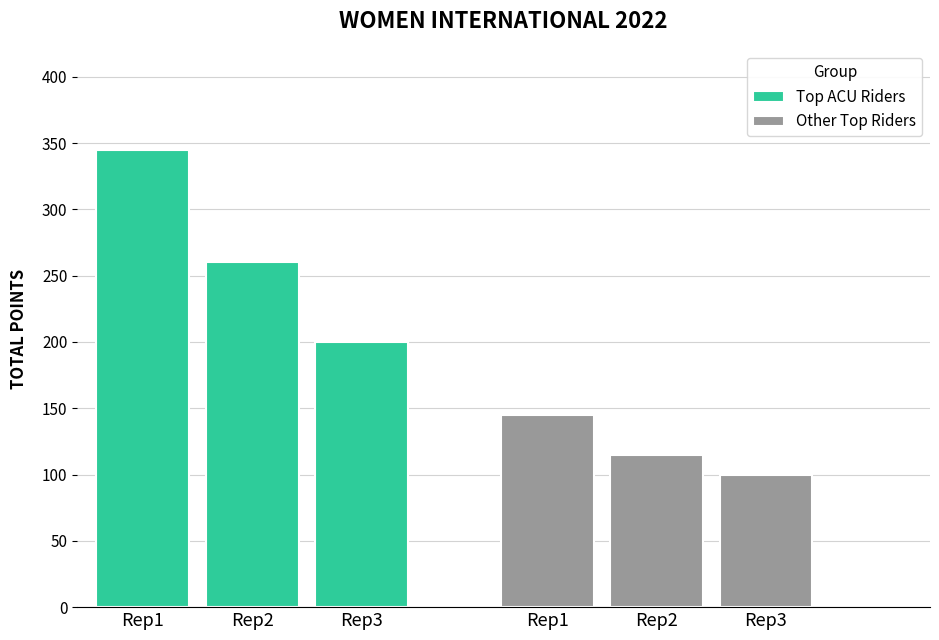

Reading left to right, extract all data points from this chart.

Top ACU Riders: Rep1=345	Rep2=260	Rep3=200
Other Top Riders: Rep1=145	Rep2=115	Rep3=100